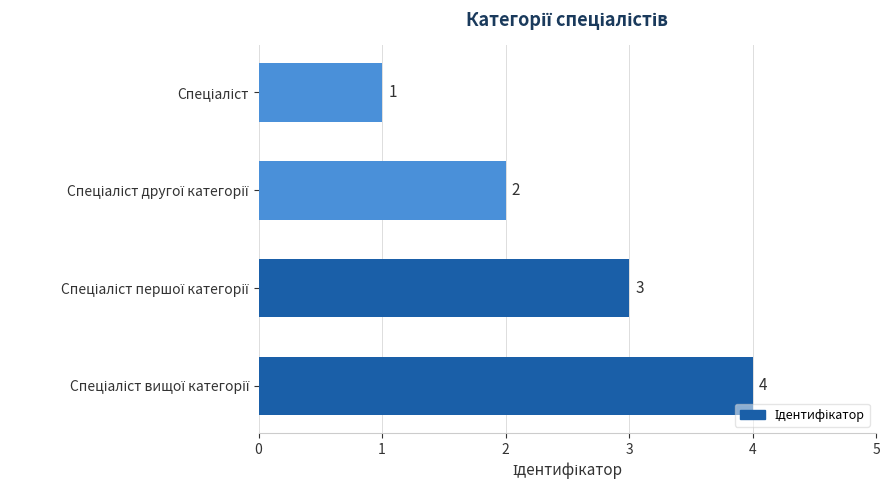

What is the greatest value displayed?

4